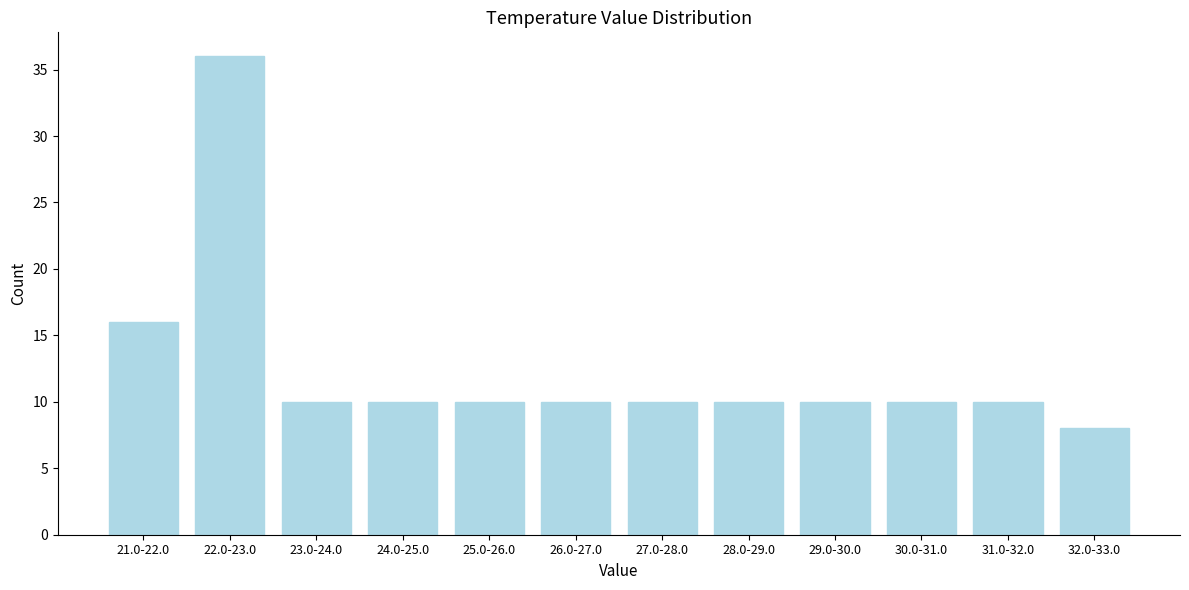

Reading left to right, extract all data points from this chart.

21.0-22.0=16	22.0-23.0=36	23.0-24.0=10	24.0-25.0=10	25.0-26.0=10	26.0-27.0=10	27.0-28.0=10	28.0-29.0=10	29.0-30.0=10	30.0-31.0=10	31.0-32.0=10	32.0-33.0=8